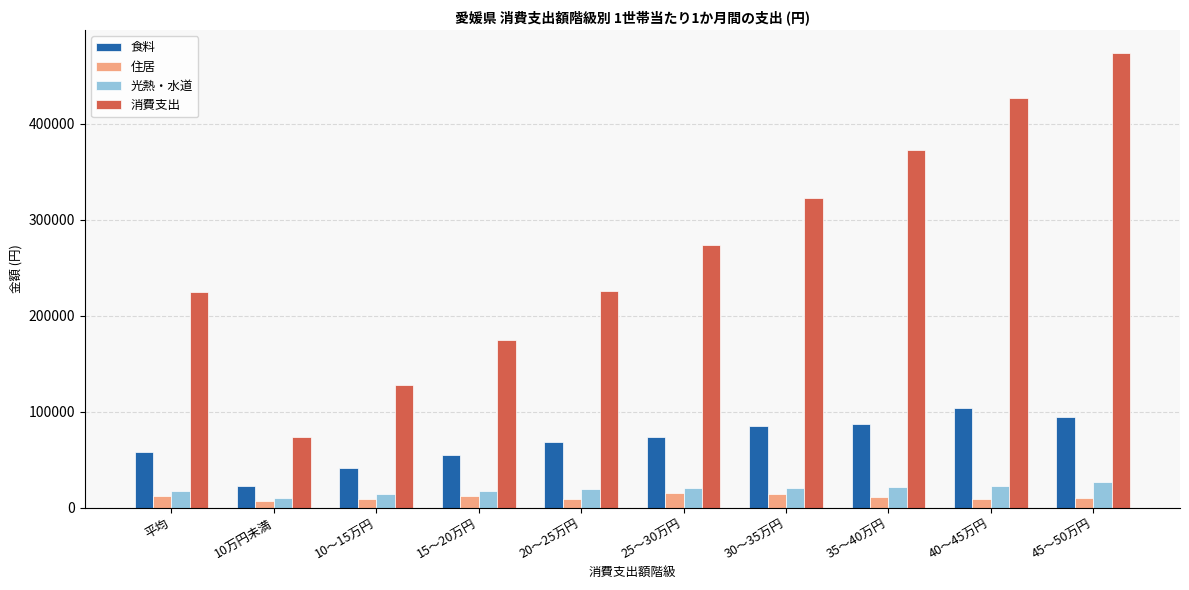

What is the label of the 6th bar from the right?

20～25万円